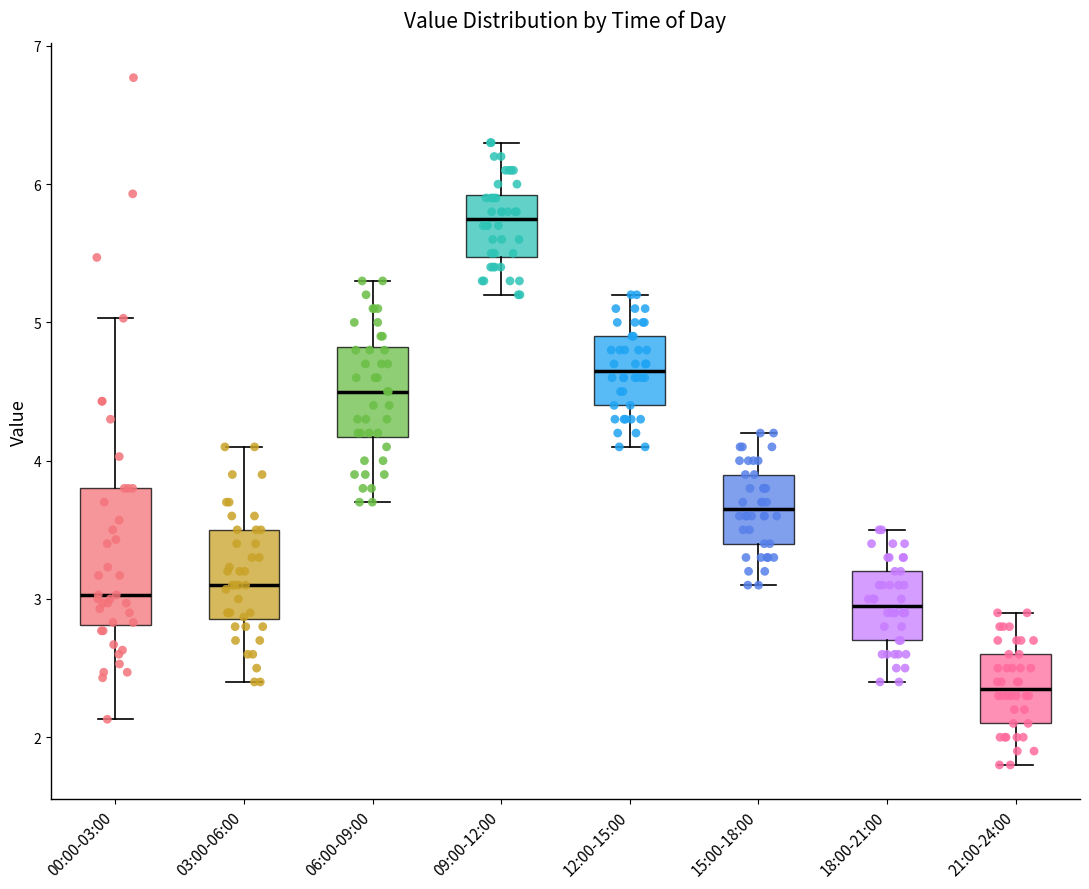

Where does the upper whisker of the box for 18:00-21:00 end on the y-axis? The values are not printed on the chart, so give them approximately, as read against the axis.

3.5